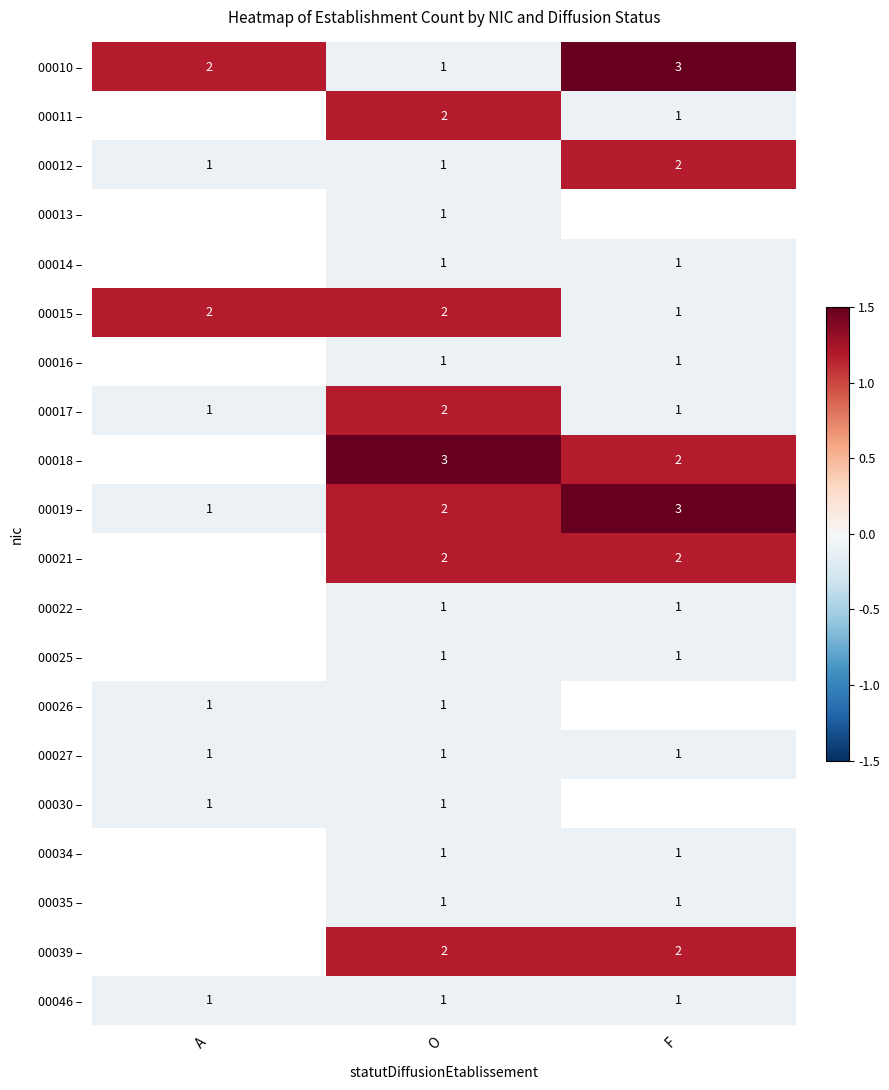

Is the value of 00016 – at F greater than the value of 00021 – at O?

No